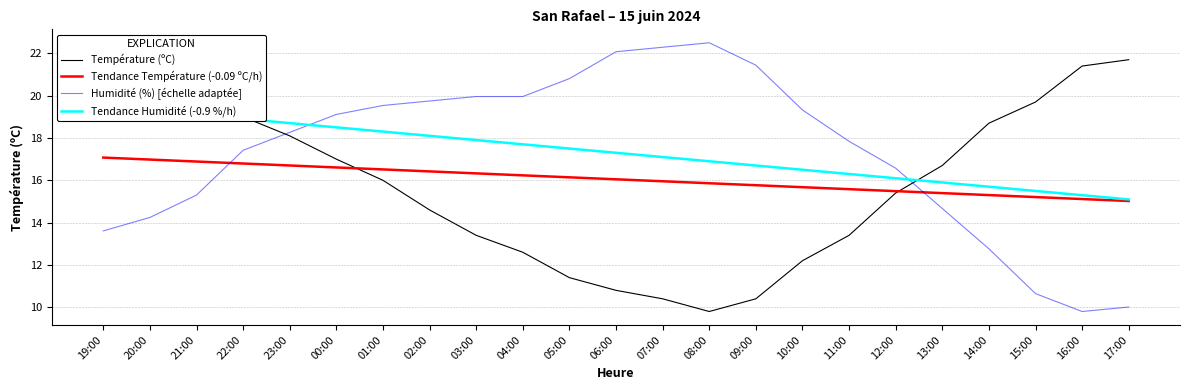

Reading left to right, transcribe all the data shown in this chart.

Température (ºC): 19:00=22.5	20:00=21.8	21:00=22.1	22:00=19.0	23:00=18.1	00:00=17.0	01:00=16.0	02:00=14.6	03:00=13.4	04:00=12.6	05:00=11.4	06:00=10.8	07:00=10.4	08:00=9.8	09:00=10.4	10:00=12.2	11:00=13.4	12:00=15.4	13:00=16.7	14:00=18.7	15:00=19.7	16:00=21.4	17:00=21.7
Tendance Température (-0.09 ºC/h): 19:00=17.1	20:00=17.0	21:00=16.9	22:00=16.8	23:00=16.7	00:00=16.6	01:00=16.5	02:00=16.4	03:00=16.3	04:00=16.2	05:00=16.1	06:00=16.0	07:00=16.0	08:00=15.9	09:00=15.8	10:00=15.7	11:00=15.6	12:00=15.5	13:00=15.4	14:00=15.3	15:00=15.2	16:00=15.1	17:00=15.0
Humidité (%) [échelle adaptée]: 19:00=13.6	20:00=14.2	21:00=15.3	22:00=17.4	23:00=18.3	00:00=19.1	01:00=19.5	02:00=19.7	03:00=20.0	04:00=20.0	05:00=20.8	06:00=22.1	07:00=22.3	08:00=22.5	09:00=21.4	10:00=19.3	11:00=17.8	12:00=16.6	13:00=14.7	14:00=12.8	15:00=10.6	16:00=9.8	17:00=10.0
Tendance Humidité (-0.9 %/h): 19:00=19.5	20:00=19.3	21:00=19.1	22:00=18.9	23:00=18.7	00:00=18.5	01:00=18.3	02:00=18.1	03:00=17.9	04:00=17.7	05:00=17.5	06:00=17.3	07:00=17.1	08:00=16.9	09:00=16.7	10:00=16.5	11:00=16.3	12:00=16.1	13:00=15.9	14:00=15.7	15:00=15.5	16:00=15.3	17:00=15.1